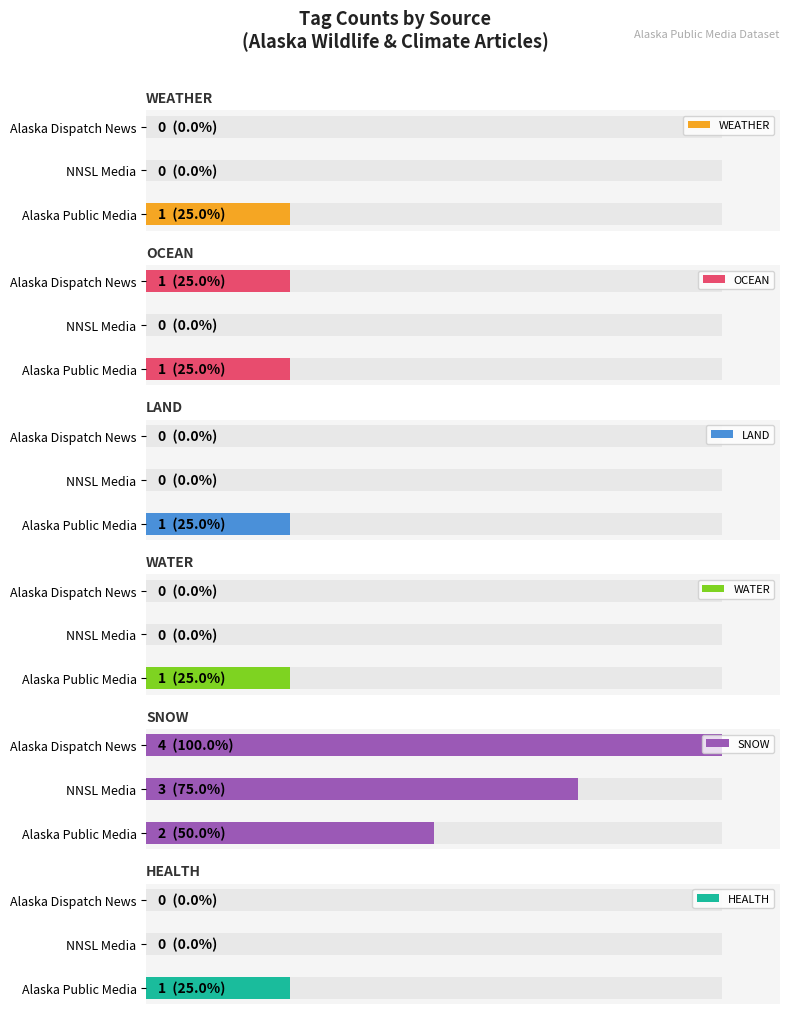

How many positive values does the OCEAN series have?

2